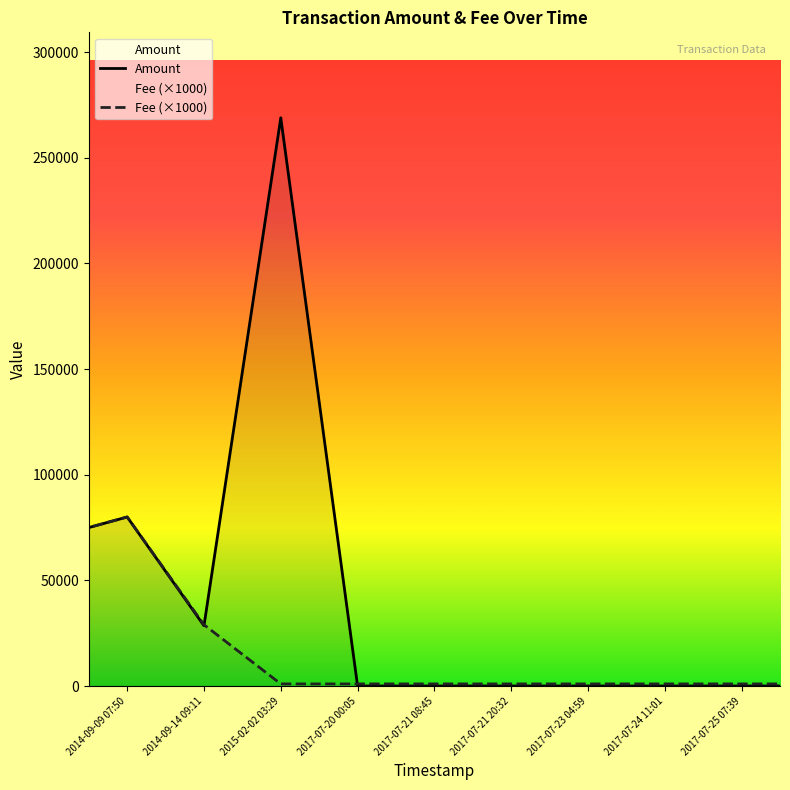

What is the maximum value shown in the chart?

268881